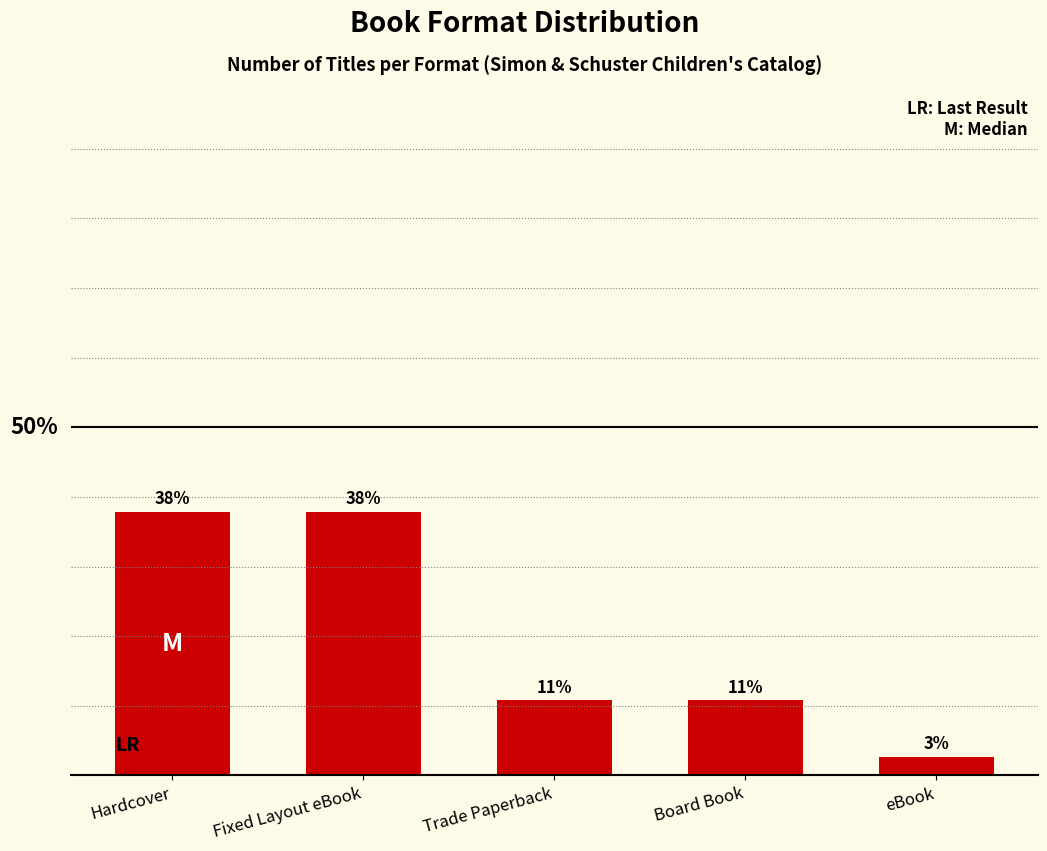

Does the chart contain any negative values?

No